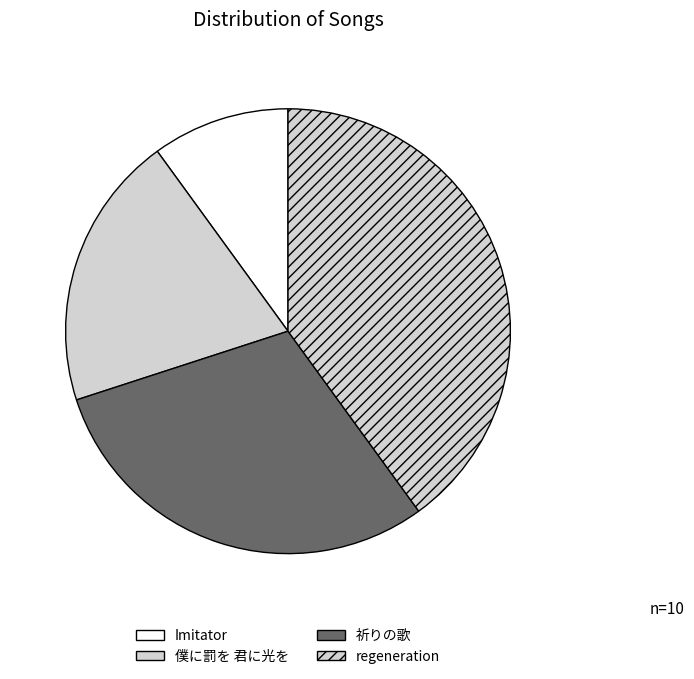

How much of the chart is everything except 祈りの歌?

70.0%